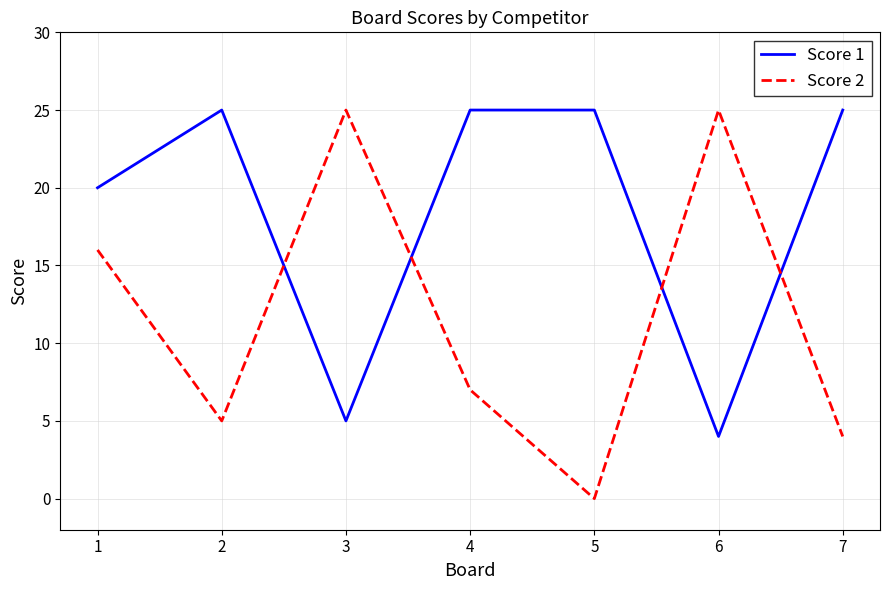

Between which two adjacent categories do Score 1 and Score 2 first intersect?

2 and 3